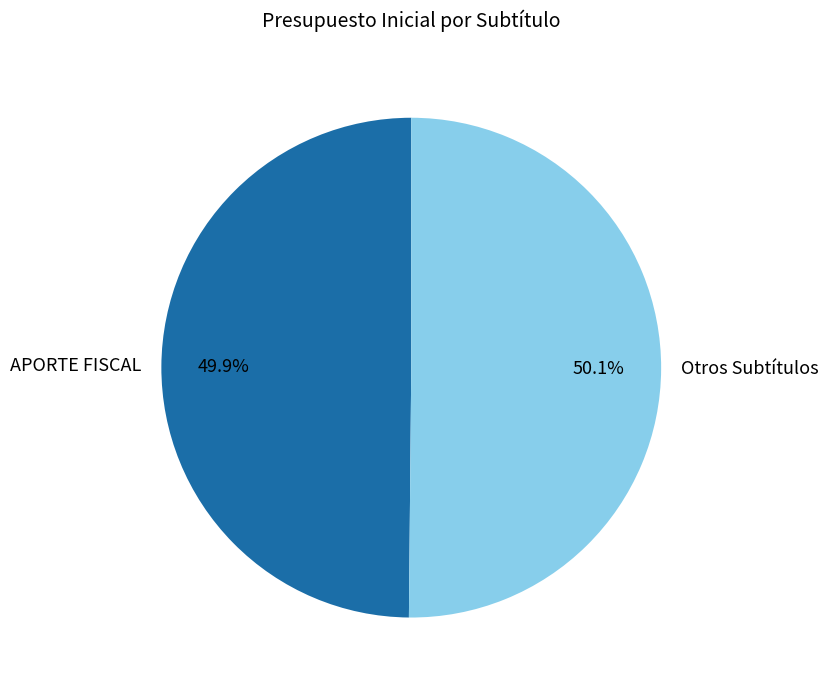

What portion of the pie excludes APORTE FISCAL?

50.1%